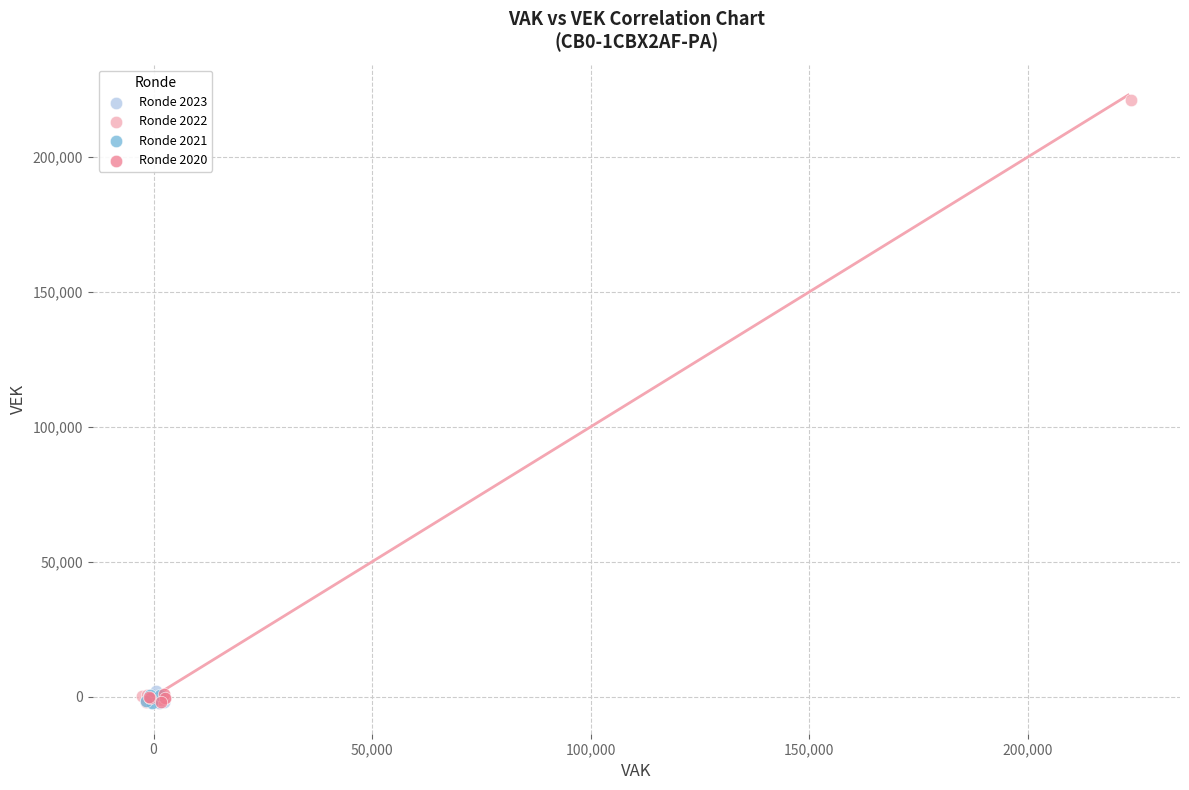

Which series reaches the maximum Y coordinate?

Ronde 2022